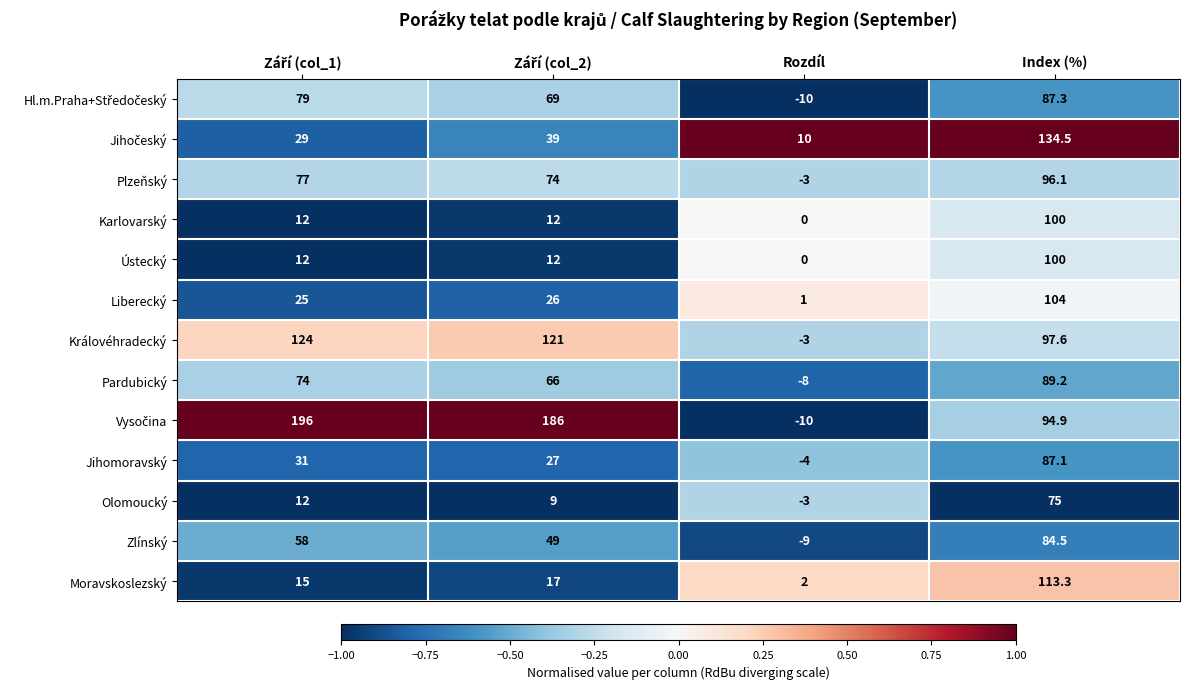

What is the difference between the maximum and minimum values in the Liberecký series?

103.0